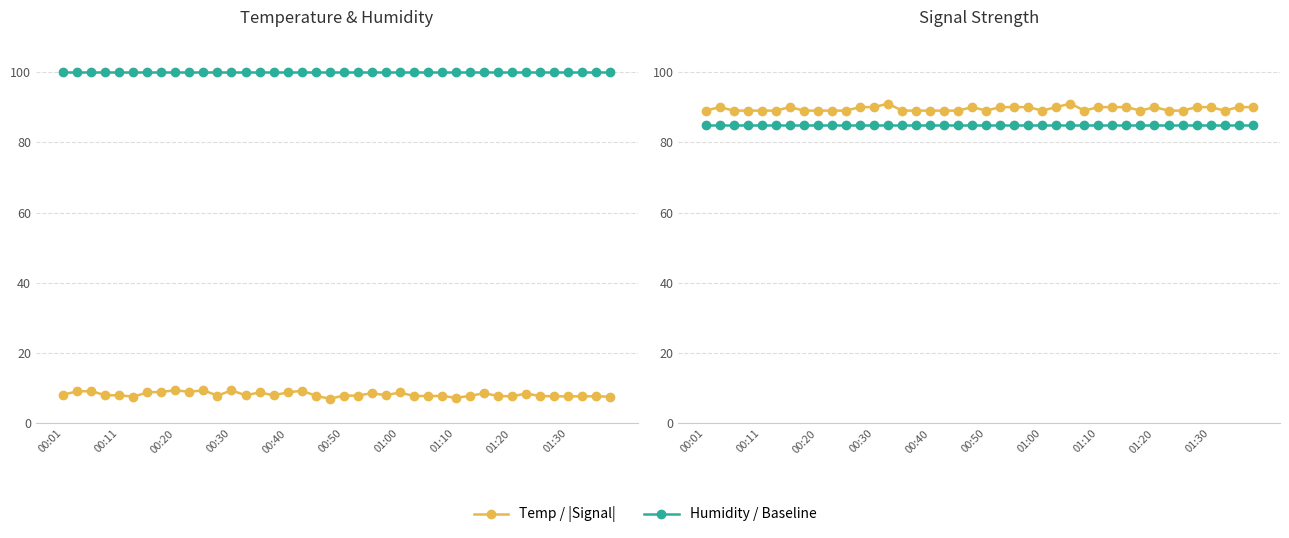

Which series has the largest total across all categories?

Humidity (%)